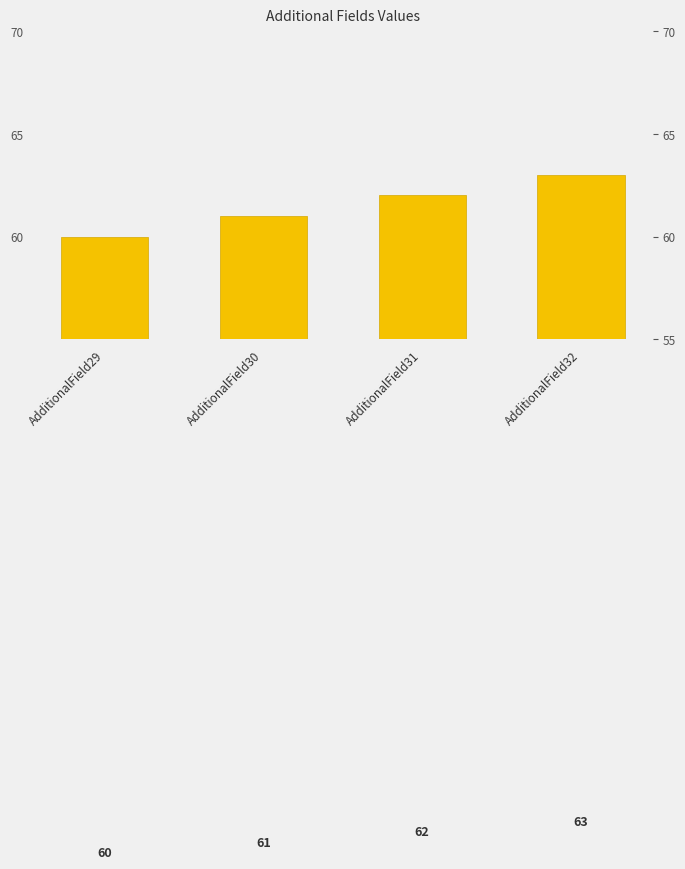

Approximately how many times larger is the value at AdditionalField29 compared to AdditionalField31?

1.0